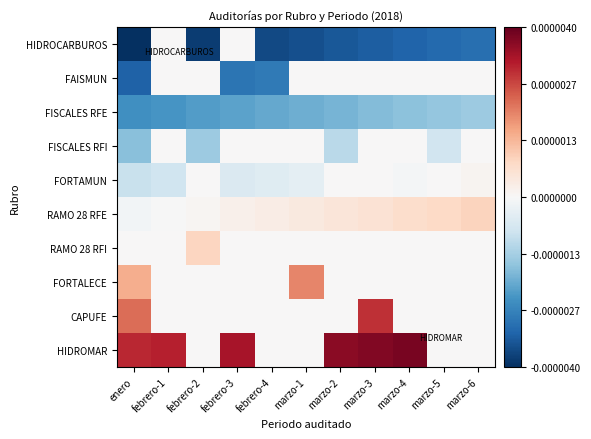

Reading left to right, what are all the values shown in this chart?

HIDROCARBUROS: enero=-0.0	febrero-1=-0.0	febrero-2=-0.0	febrero-3=-0.0	febrero-4=-0.0	marzo-1=-0.0	marzo-2=-0.0	marzo-3=-0.0	marzo-4=-0.0	marzo-5=-0.0	marzo-6=-0.0
FAISMUN: enero=-0.0	febrero-1=-0.0	febrero-2=-0.0	febrero-3=-0.0	febrero-4=-0.0	marzo-1=-0.0	marzo-2=-0.0	marzo-3=-0.0	marzo-4=-0.0	marzo-5=-0.0	marzo-6=-0.0
FISCALES RFE: enero=-0.0	febrero-1=-0.0	febrero-2=-0.0	febrero-3=-0.0	febrero-4=-0.0	marzo-1=-0.0	marzo-2=-0.0	marzo-3=-0.0	marzo-4=-0.0	marzo-5=-0.0	marzo-6=-0.0
FISCALES RFI: enero=-0.0	febrero-1=-0.0	febrero-2=-0.0	febrero-3=-0.0	febrero-4=-0.0	marzo-1=-0.0	marzo-2=-0.0	marzo-3=-0.0	marzo-4=-0.0	marzo-5=-0.0	marzo-6=-0.0
FORTAMUN: enero=-0.0	febrero-1=-0.0	febrero-2=-0.0	febrero-3=-0.0	febrero-4=-0.0	marzo-1=-0.0	marzo-2=-0.0	marzo-3=-0.0	marzo-4=-0.0	marzo-5=0.0	marzo-6=0.0
RAMO 28 RFE: enero=-0.0	febrero-1=-0.0	febrero-2=0.0	febrero-3=0.0	febrero-4=0.0	marzo-1=0.0	marzo-2=0.0	marzo-3=0.0	marzo-4=0.0	marzo-5=0.0	marzo-6=0.0
RAMO 28 RFI: enero=0.0	febrero-1=0.0	febrero-2=0.0	febrero-3=0.0	febrero-4=0.0	marzo-1=0.0	marzo-2=0.0	marzo-3=0.0	marzo-4=0.0	marzo-5=0.0	marzo-6=0.0
FORTALECE: enero=0.0	febrero-1=0.0	febrero-2=0.0	febrero-3=0.0	febrero-4=0.0	marzo-1=0.0	marzo-2=0.0	marzo-3=0.0	marzo-4=0.0	marzo-5=0.0	marzo-6=0.0
CAPUFE: enero=0.0	febrero-1=0.0	febrero-2=0.0	febrero-3=0.0	febrero-4=0.0	marzo-1=0.0	marzo-2=0.0	marzo-3=0.0	marzo-4=0.0	marzo-5=0.0	marzo-6=0.0
HIDROMAR: enero=0.0	febrero-1=0.0	febrero-2=0.0	febrero-3=0.0	febrero-4=0.0	marzo-1=0.0	marzo-2=0.0	marzo-3=0.0	marzo-4=0.0	marzo-5=0.0	marzo-6=0.0